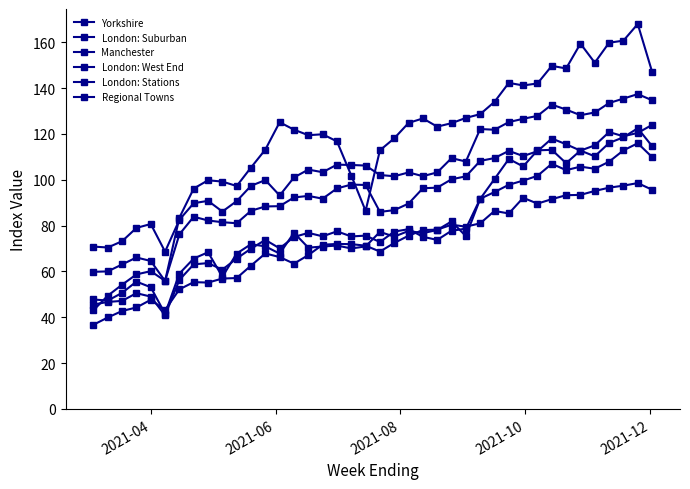

What is the sum of all London: Suburban values?

4216.3